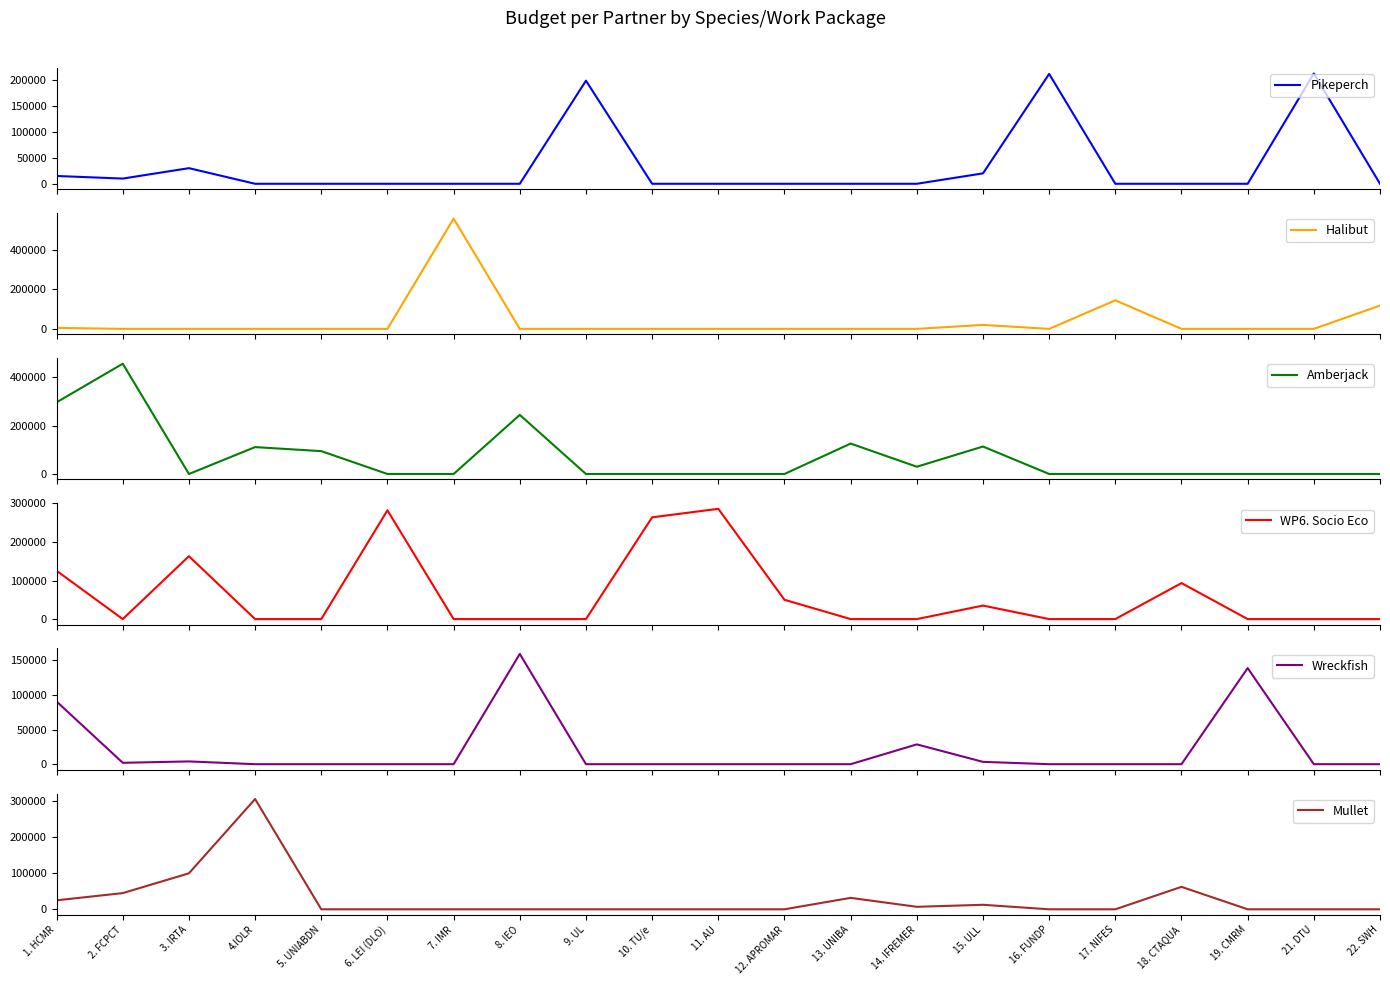

What is the spread (max minus min) of values at 6. LEI (DLO)?

281958